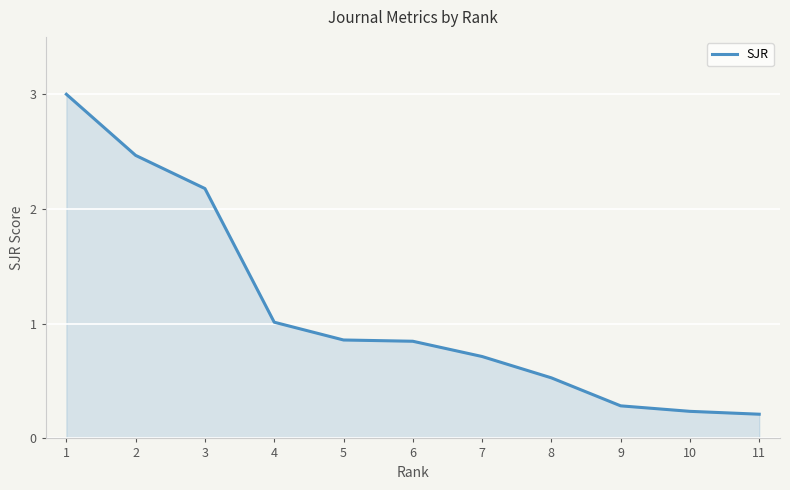

What is the difference between the values at 7 and 10?

0.5